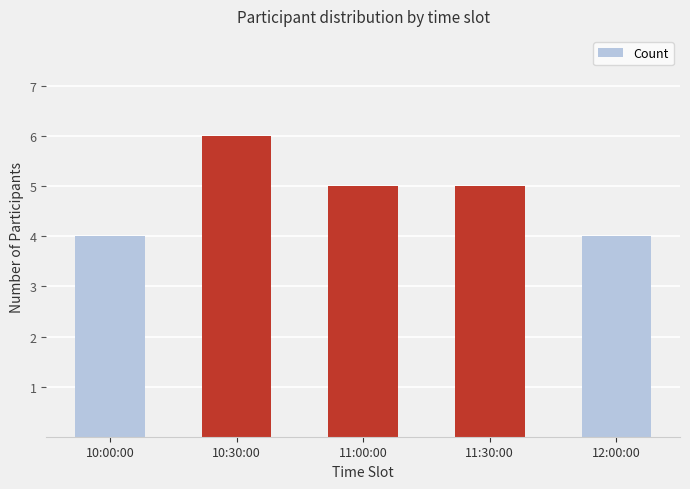

Between 12:00:00 and 11:00:00, which is larger?

11:00:00